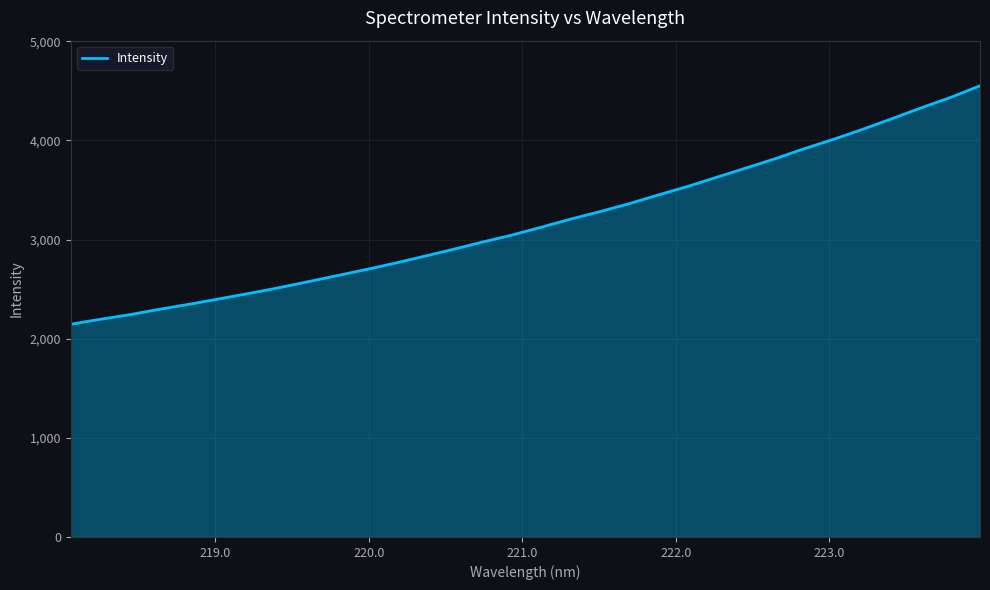

How many lines are shown in the chart?

1